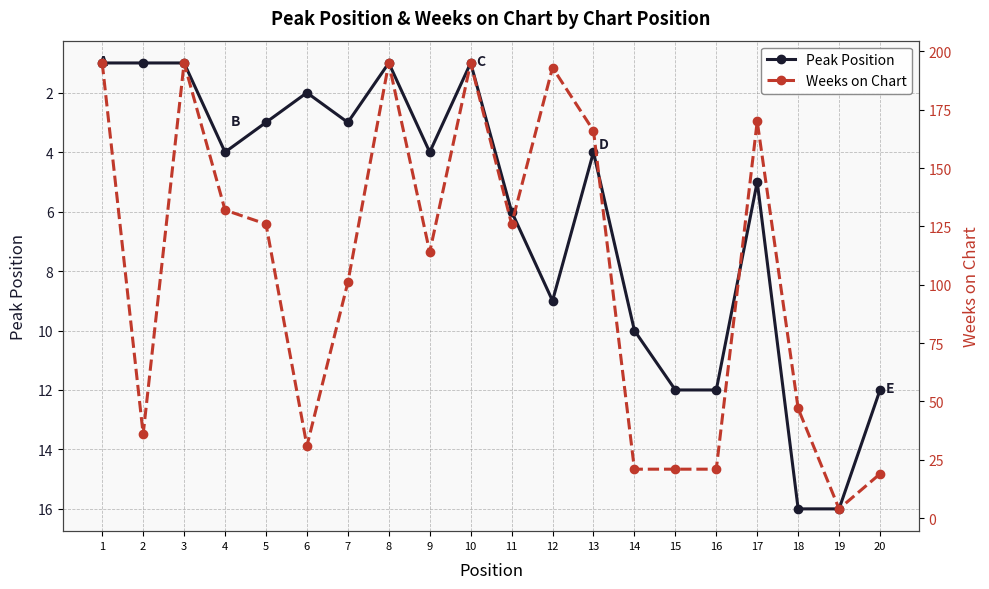

Which has a higher value, 12 or 14?

14